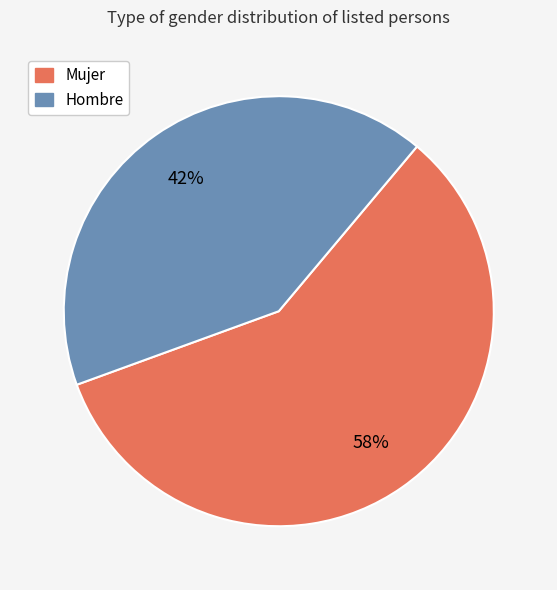

Is it true that Hombre is 42% of the pie?

True